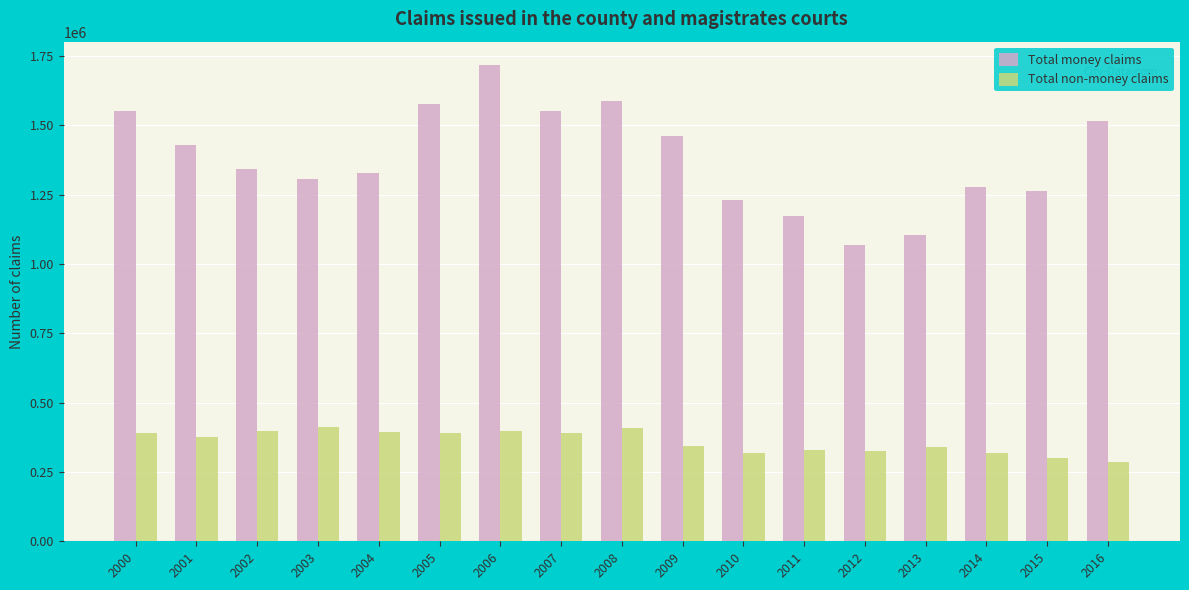

The value of Total money claims at 2006 is 1716157. True or false?

True